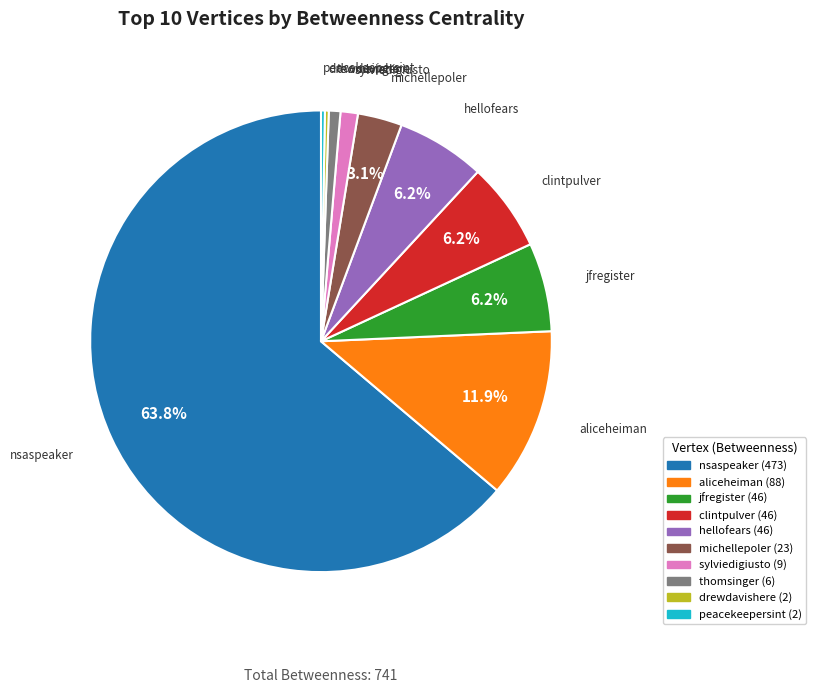

To the nearest percent, what is the average slice percentage?

10%